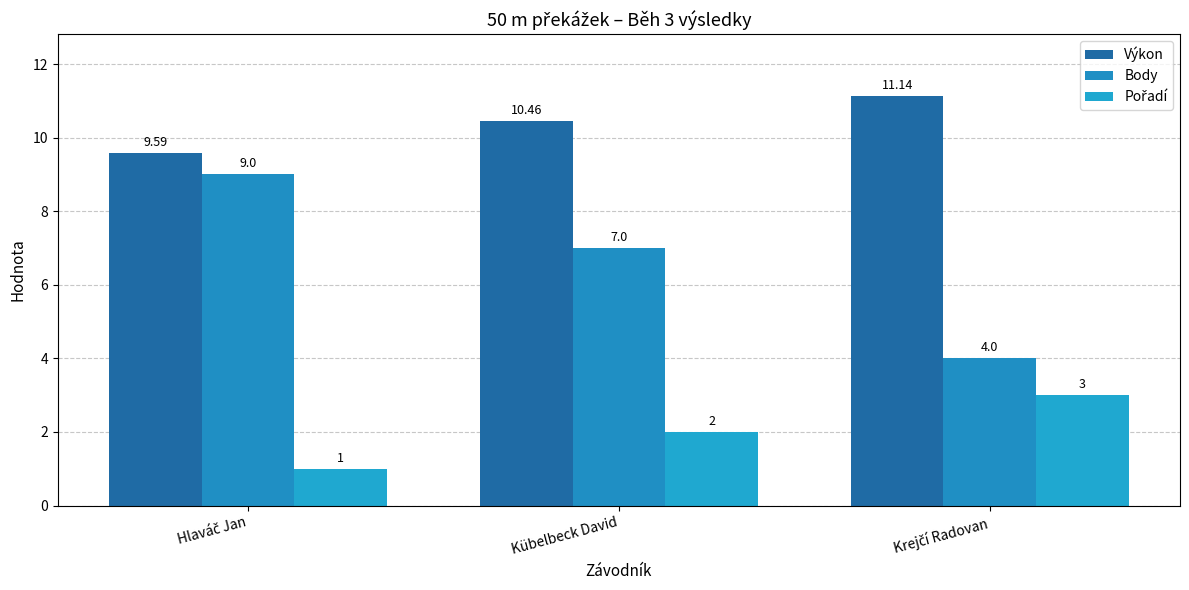

How many series are shown in this chart?

3